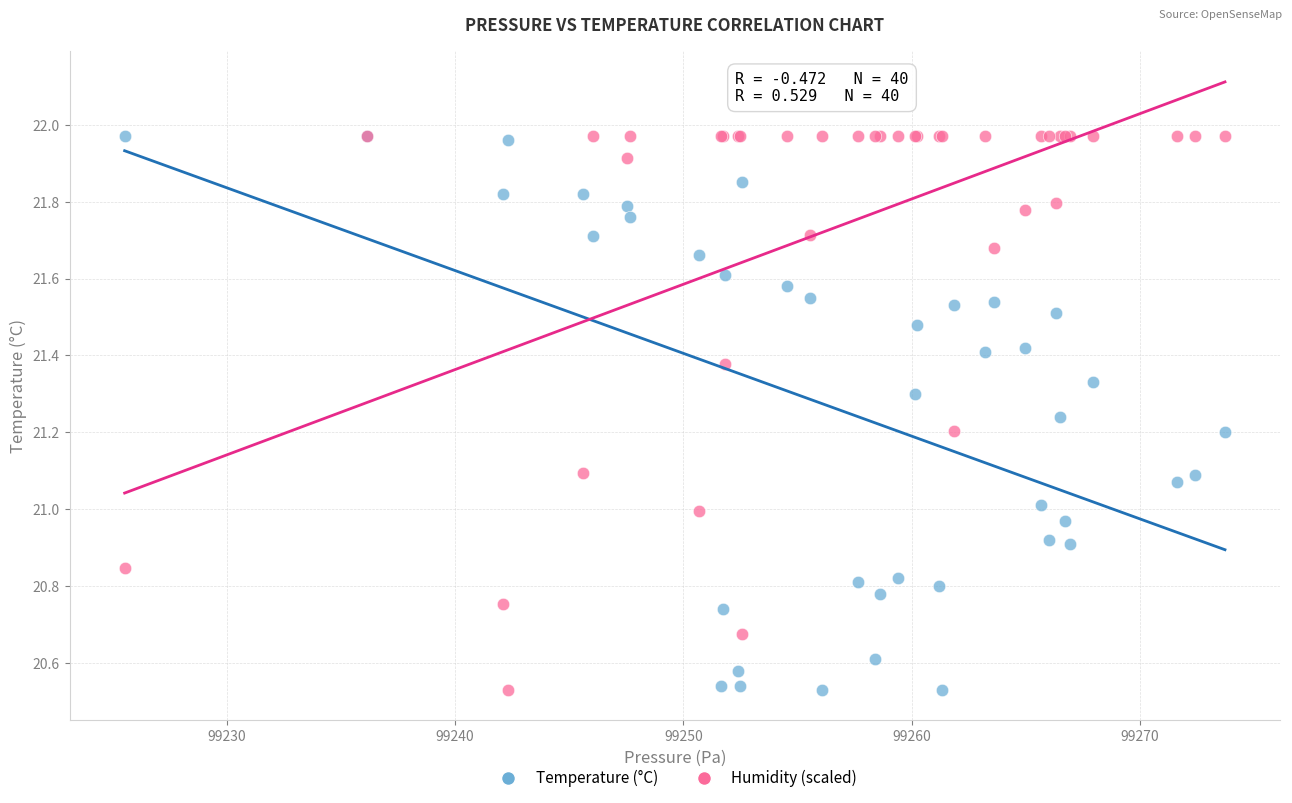

What are all the series names shown in the legend?

Temperature (°C), Humidity (scaled)